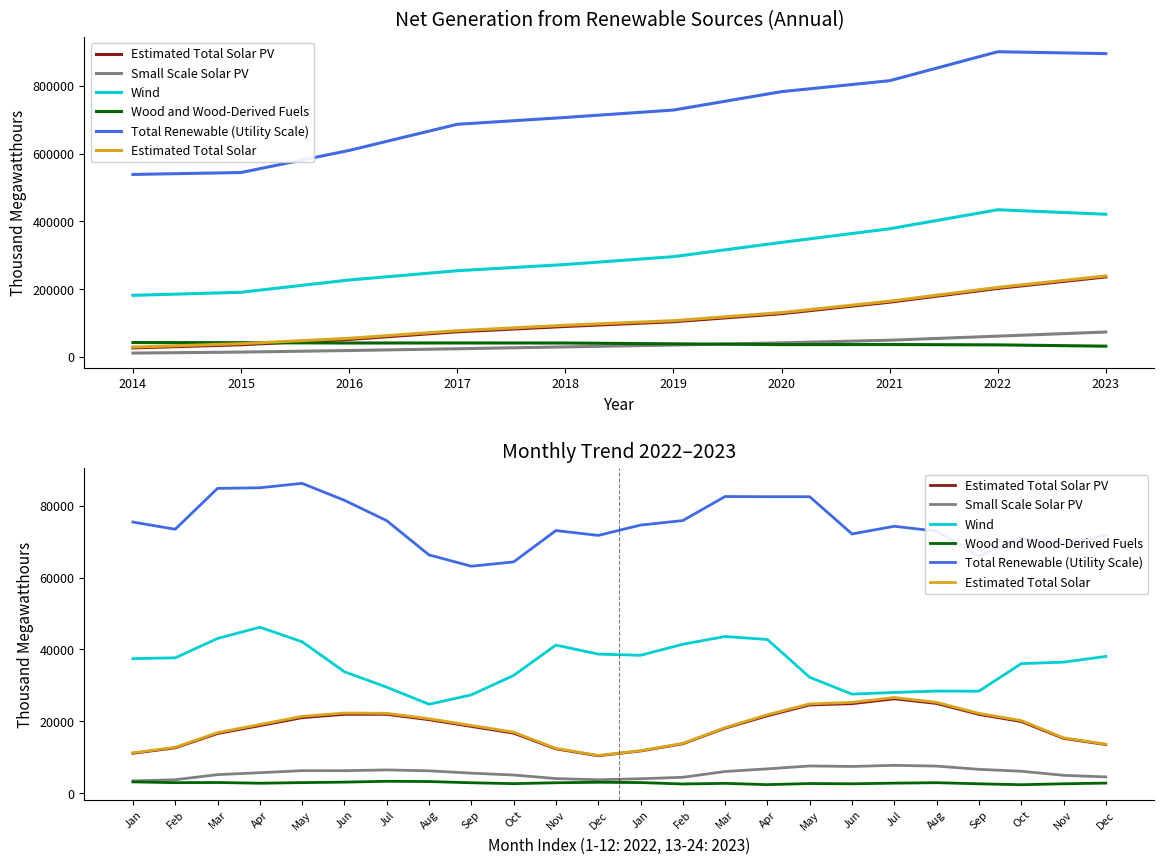

What is the value of the Total Renewable (Utility Scale) point at the 18th from the left?

72131